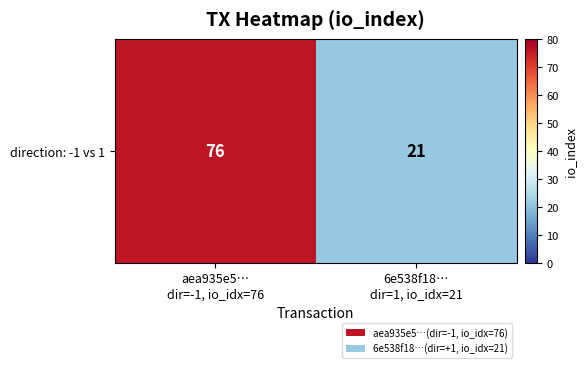

What is the sum of the values at aea935e5…
dir=-1, io_idx=76 and 6e538f18…
dir=1, io_idx=21?

97